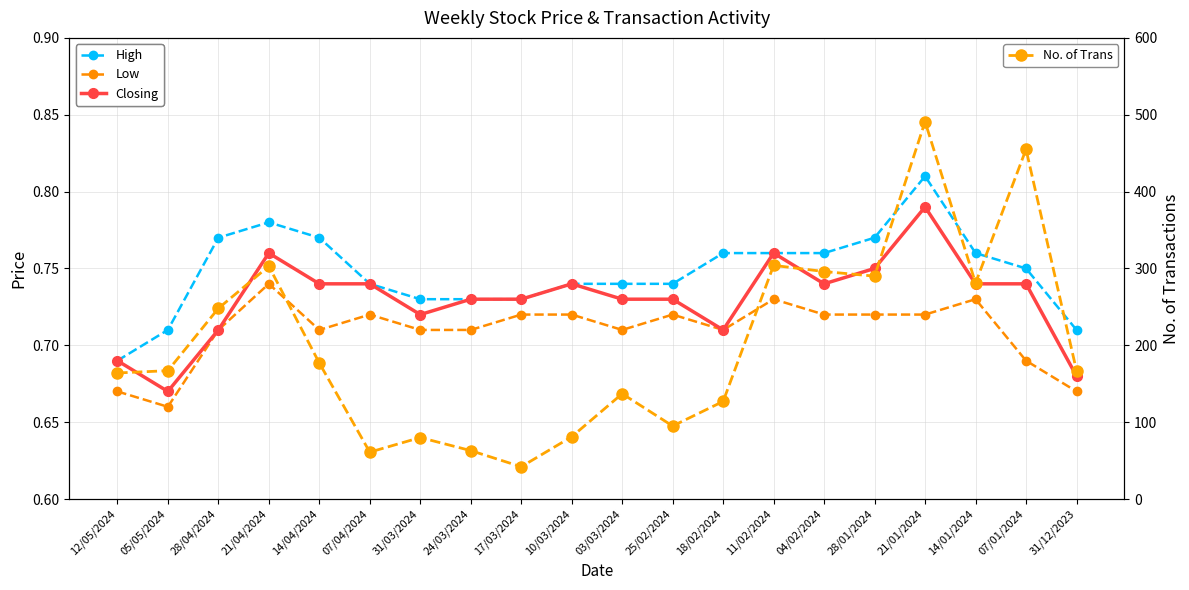

Which series has the largest total across all categories?

No. of Trans